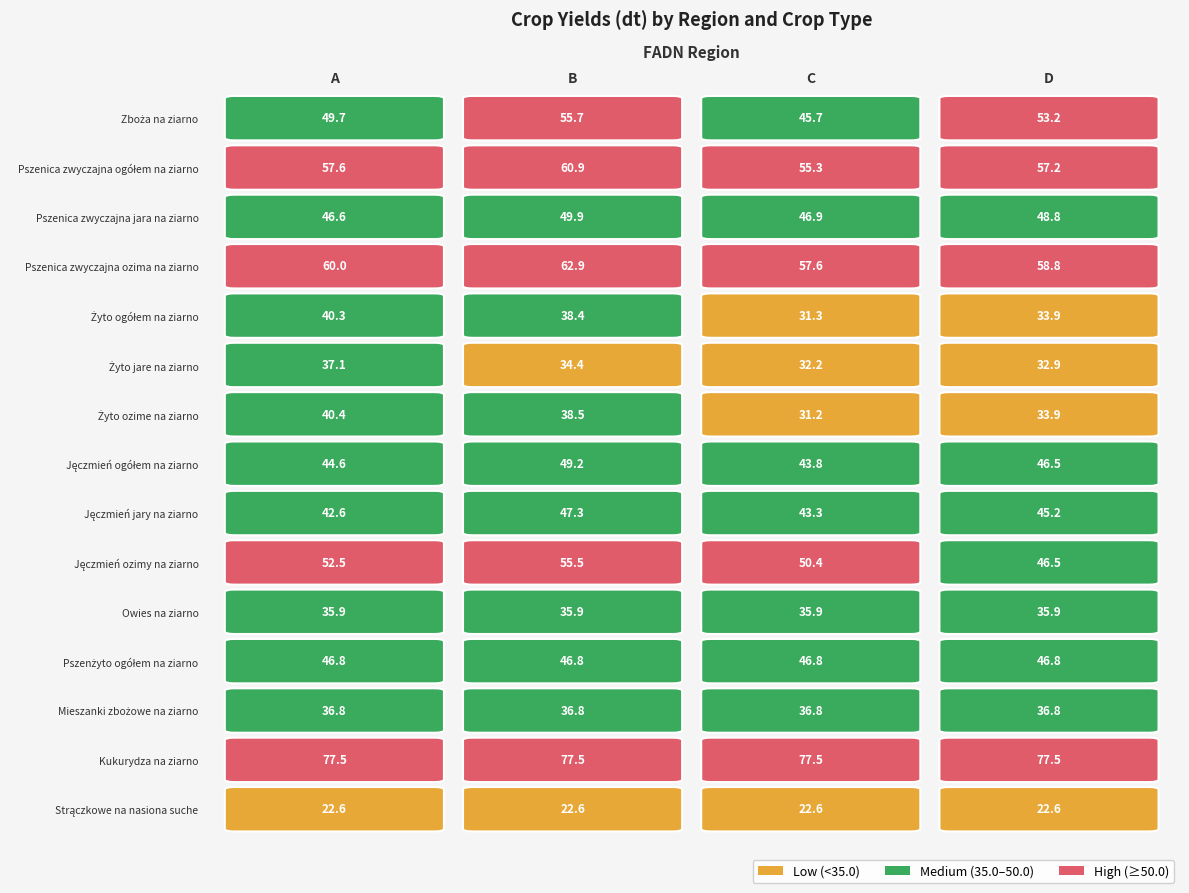

At which category does the chart reach its peak across all series?

A